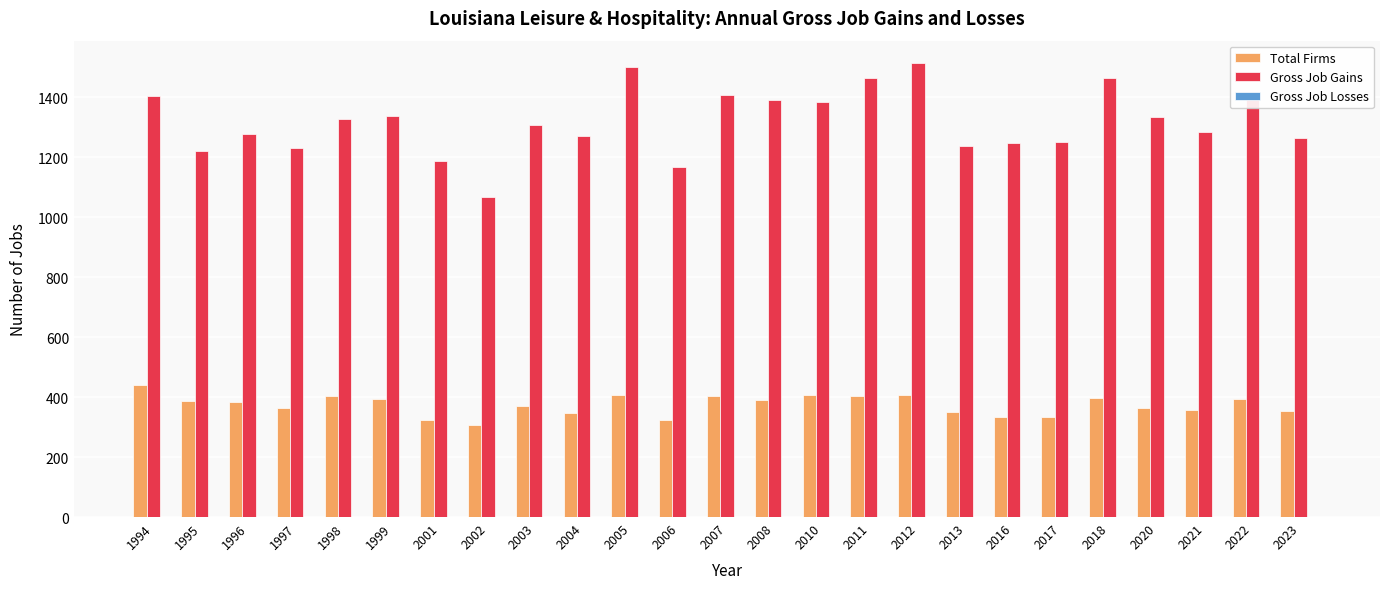

The Gross Job Gains series shows 1068 at 2002. True or false?

True